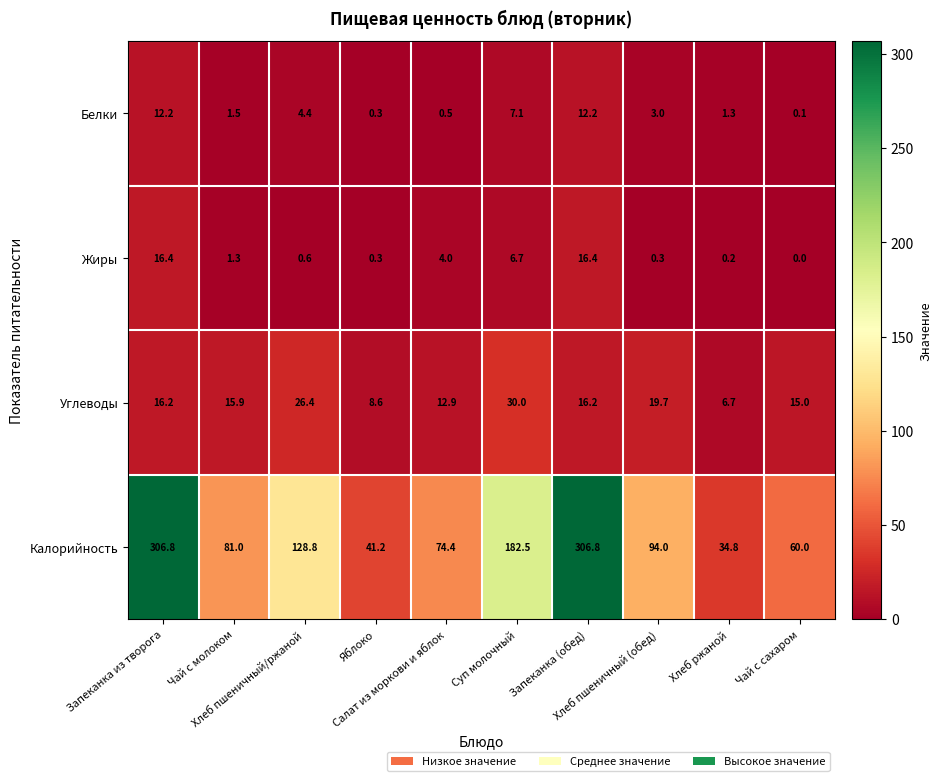

What is the difference between the maximum and minimum values in the Жиры series?

16.4